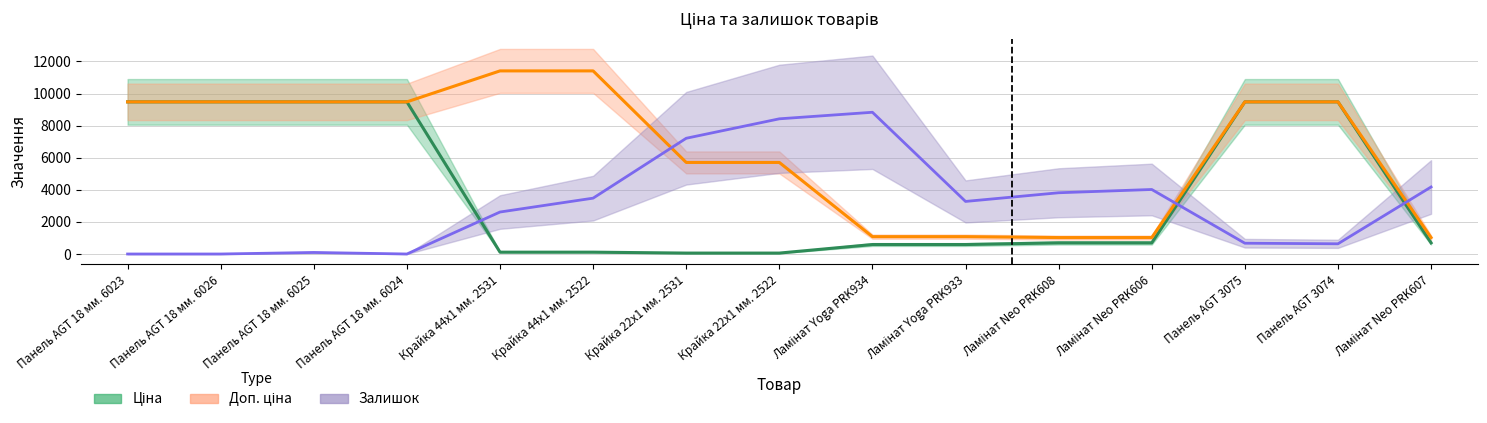

What is the difference between the maximum and second lowest values in the Доп. ціна series?

10385.4